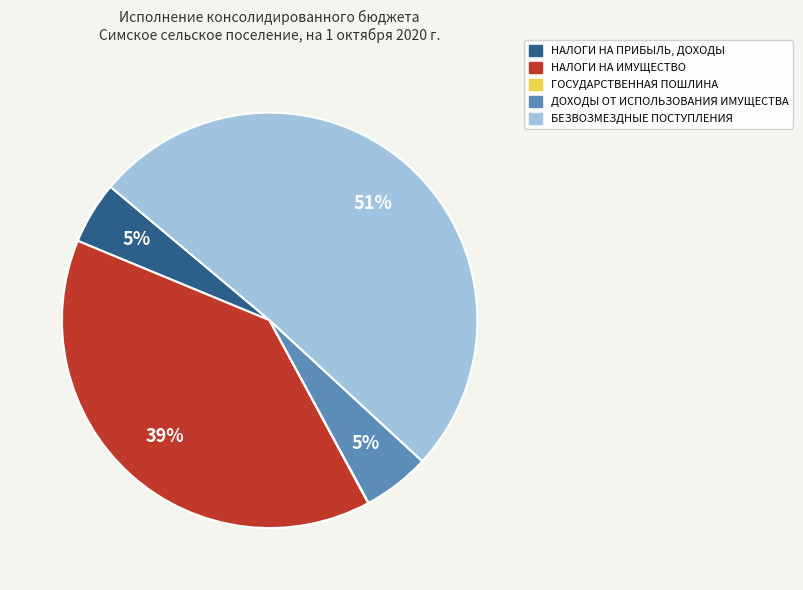

To the nearest percent, what is the average slice percentage?

20%